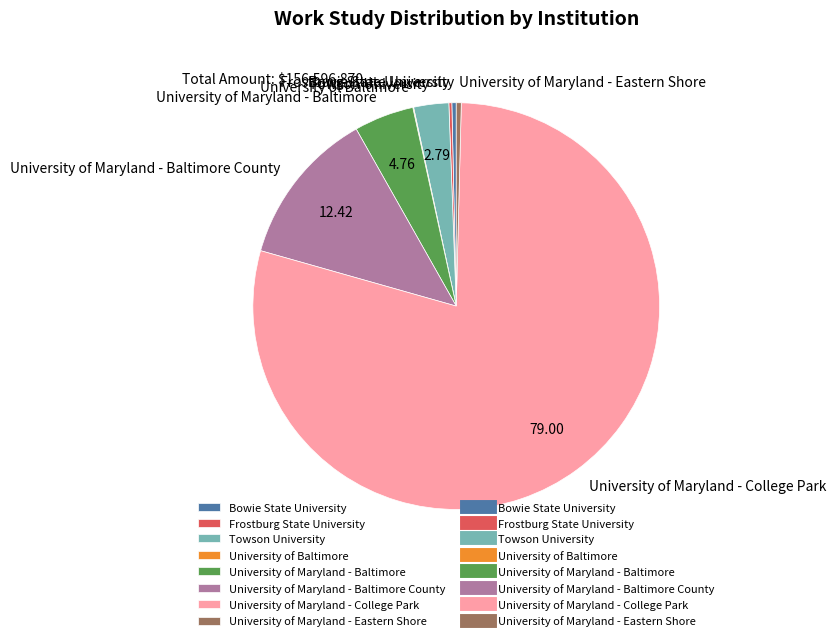

Is there any slice that represents more than half of the pie?

Yes